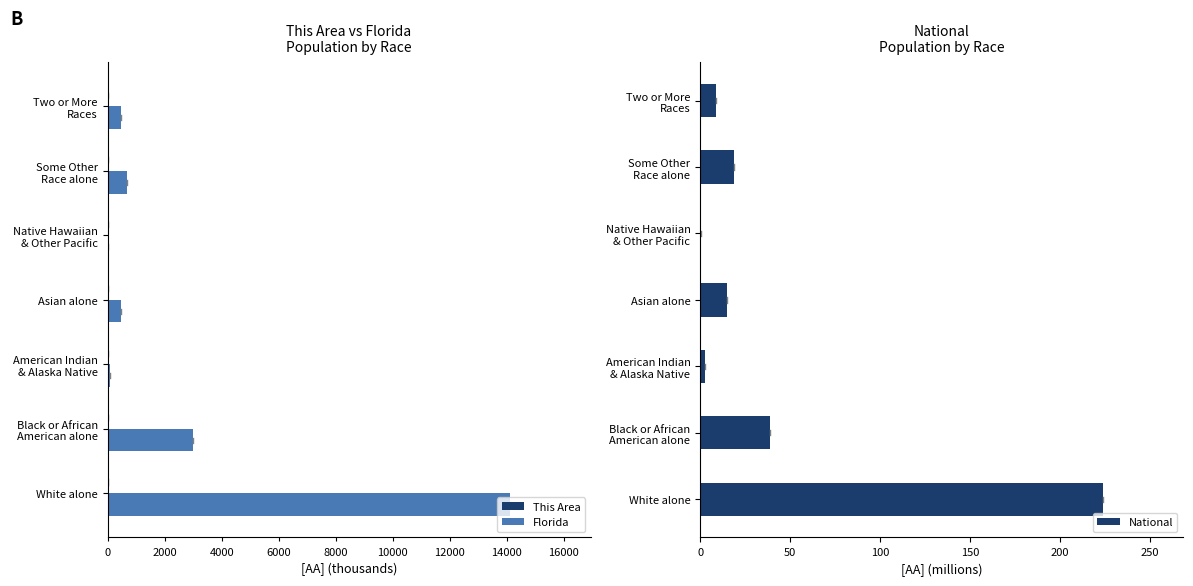

Reading left to right, extract all data points from this chart.

This Area: 16.2	1.3	0.0	0.4	0.0	0.5	0.3
Florida: 14109.2	2999.9	71.5	454.8	12.3	681.1	472.6
National: 223.6	38.9	2.9	14.7	0.5	19.1	9.0